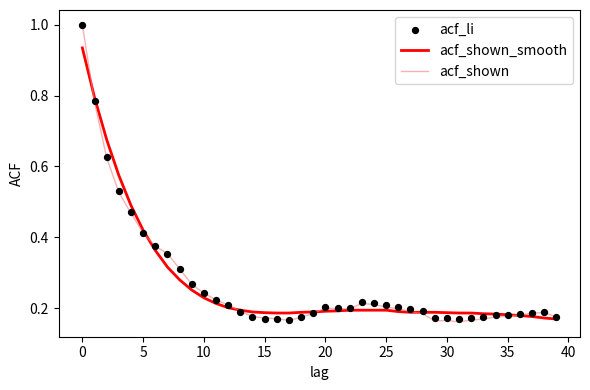

The acf_shown series shows 0.4 at 10. True or false?

False